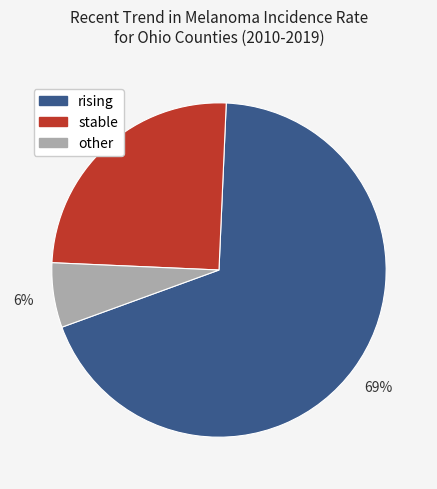

True or false: rising accounts for 57% of the total.

False